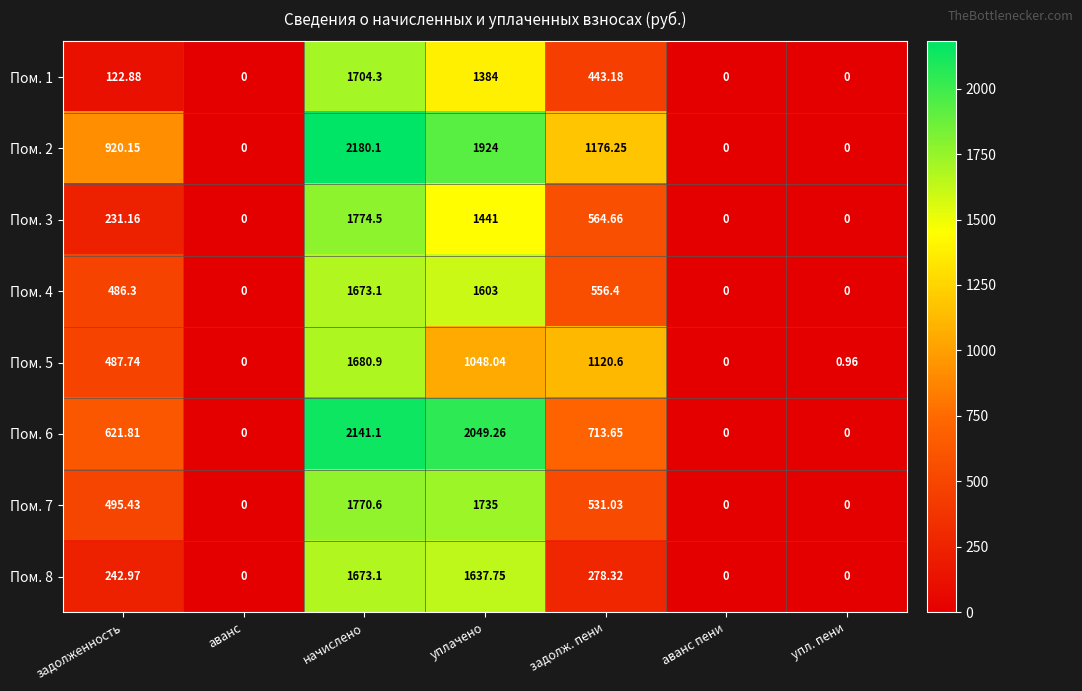

How many data points in Пом. 6 are less than 621?

3